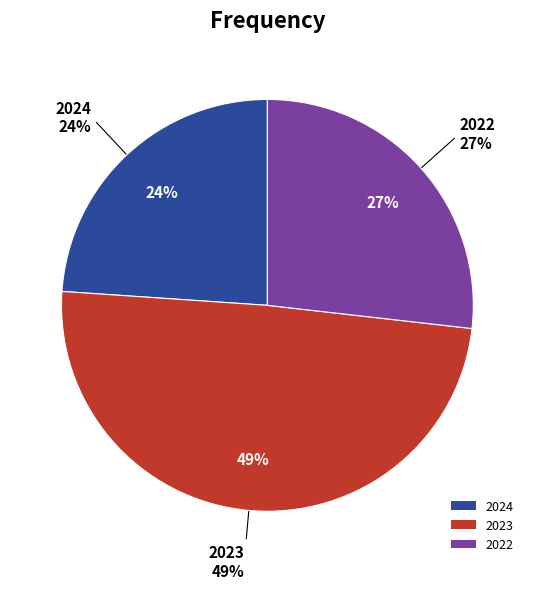

To the nearest percent, what percentage of the pie is 2022?

27%